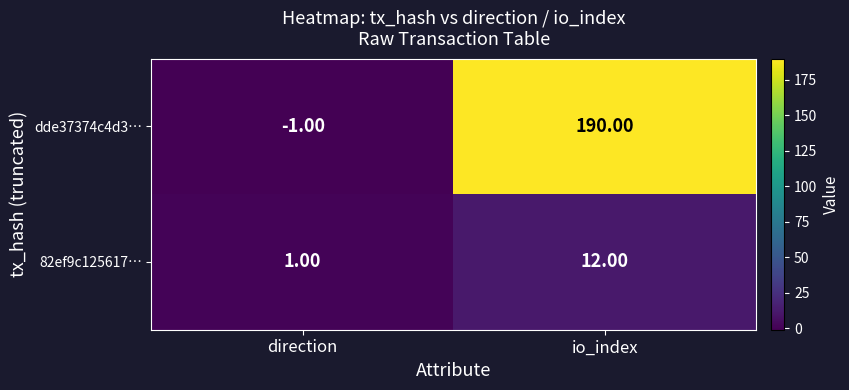

At which category does the chart reach its peak across all series?

io_index